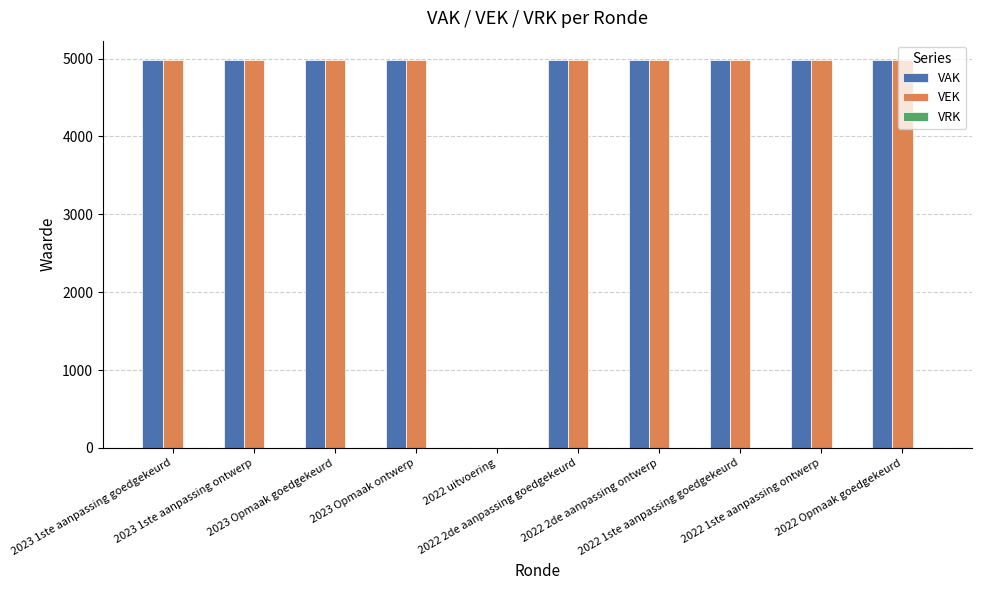

What is the maximum value shown in the chart?

4981